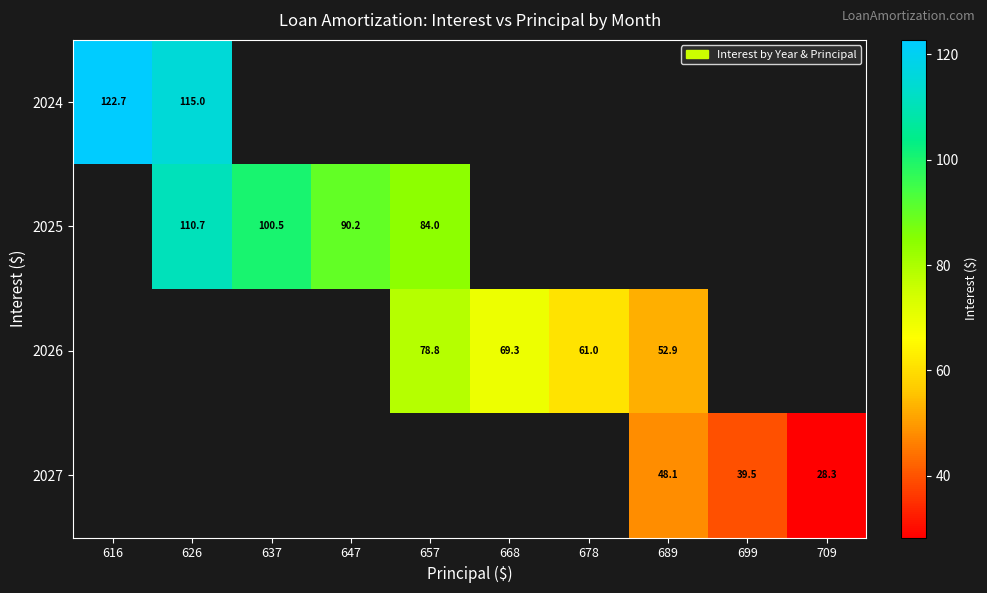

Rank the categories by 2024 value from highest to lowest.

616, 626, 637, 647, 657, 668, 678, 689, 699, 709